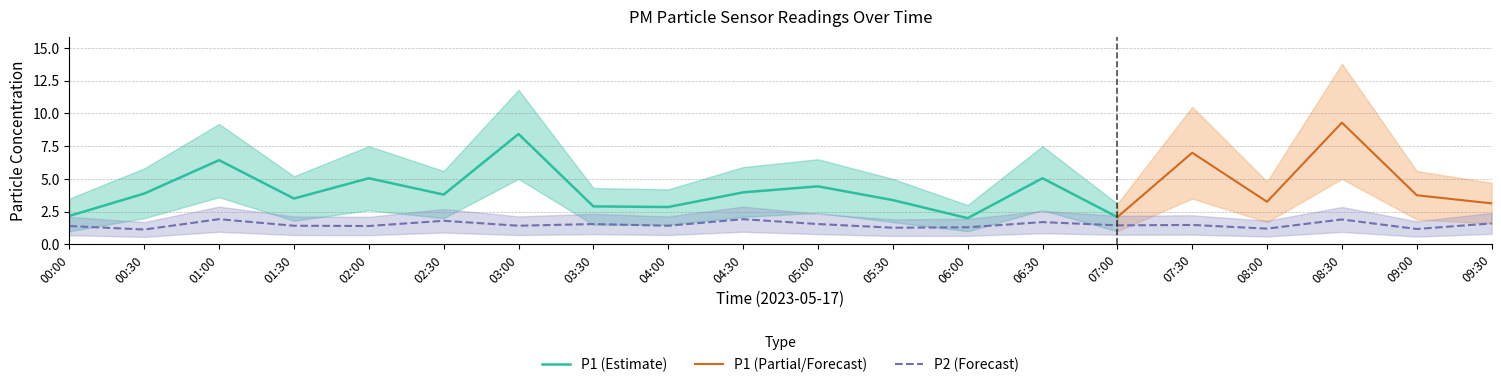

Is it true that P2 (Forecast) equals 1.9 at 01:00?

True